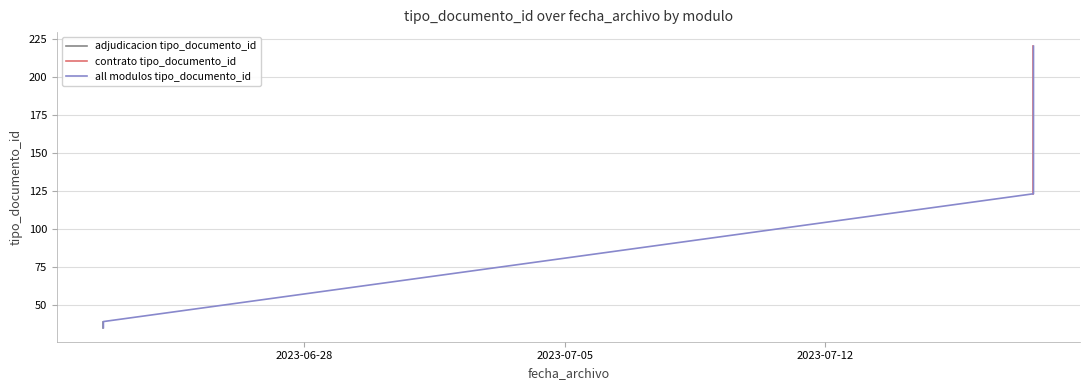

What is the sum of the values at 2023-06-22 14:08:25 and 2023-07-17 14:53:43?

255